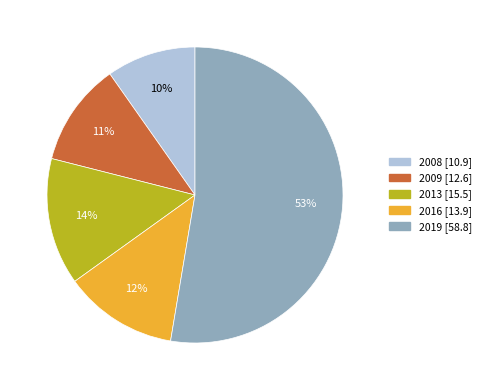

Rank the categories by value from lowest to highest.

2008, 2009, 2016, 2013, 2019